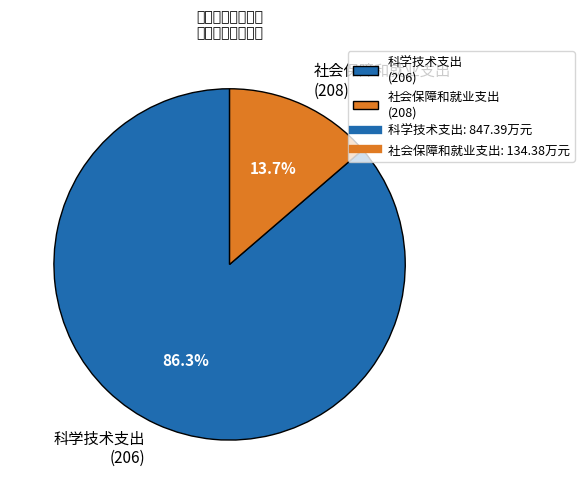

To the nearest percent, what is the average slice percentage?

50%